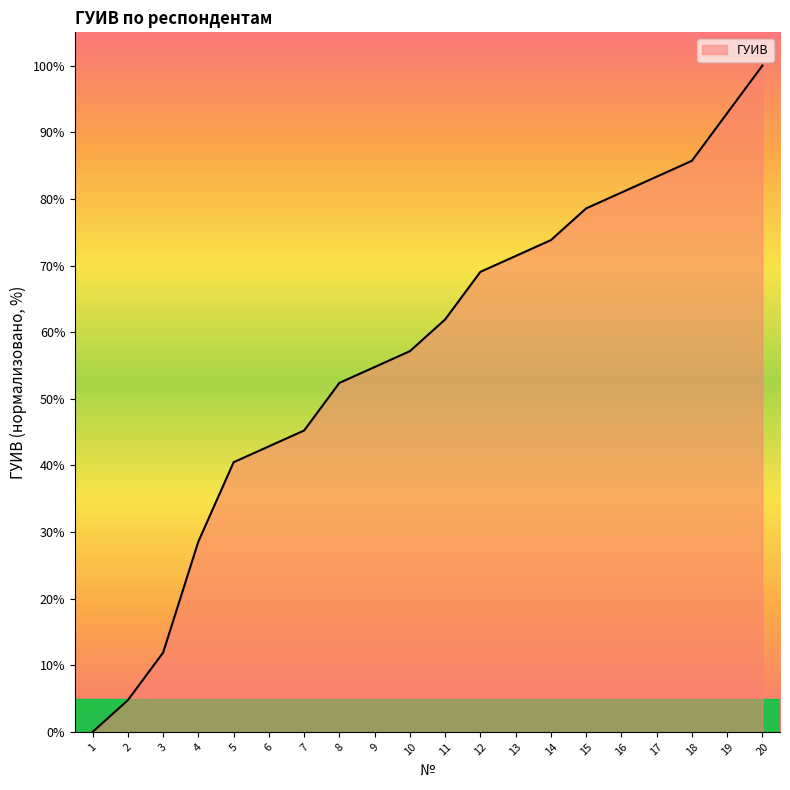

What is the greatest value displayed?

100.0